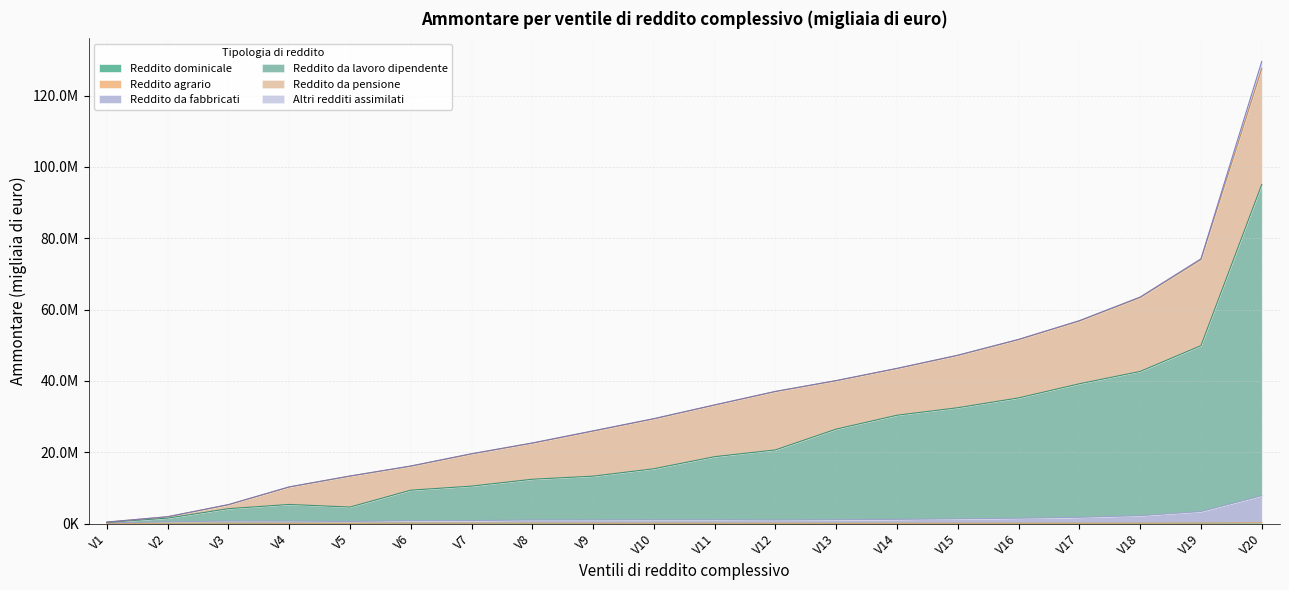

Does the chart display data point markers on the line(s)?

No